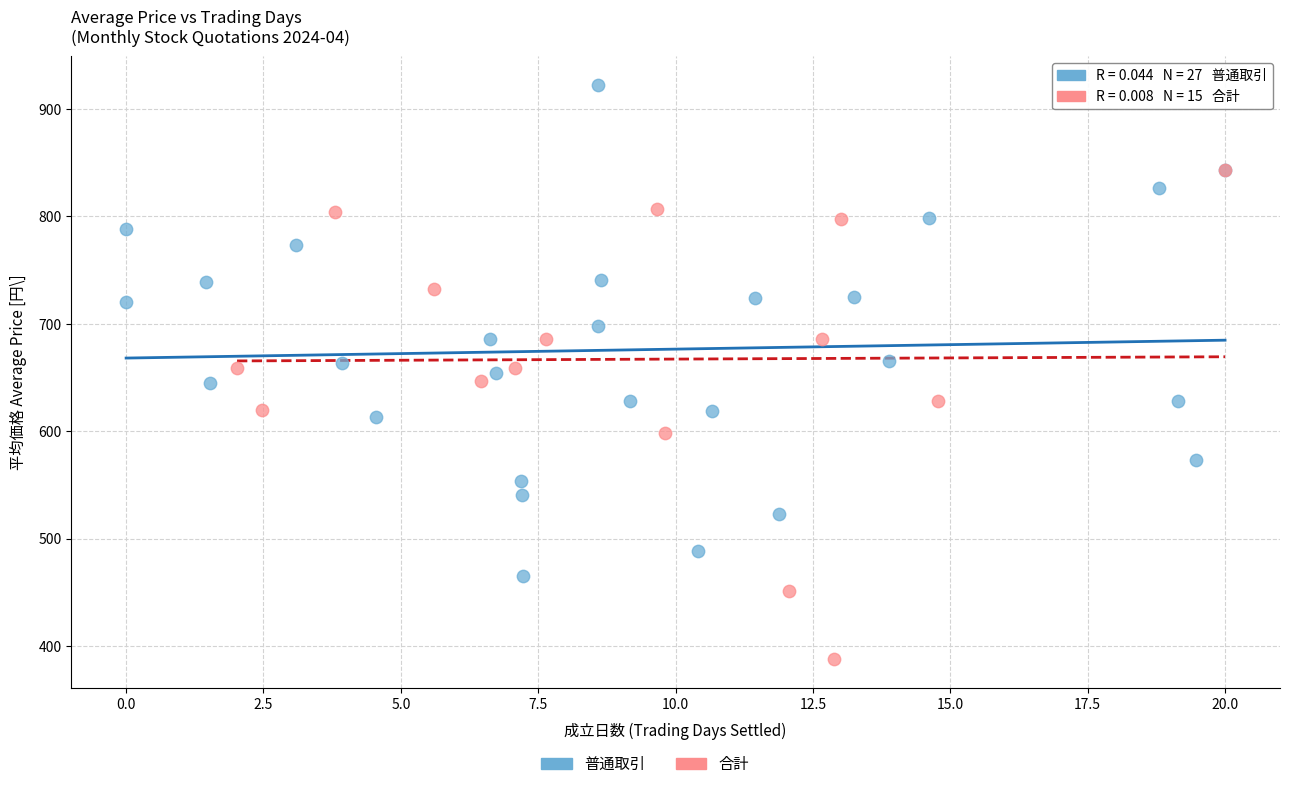

Which series reaches the maximum Y coordinate?

普通取引